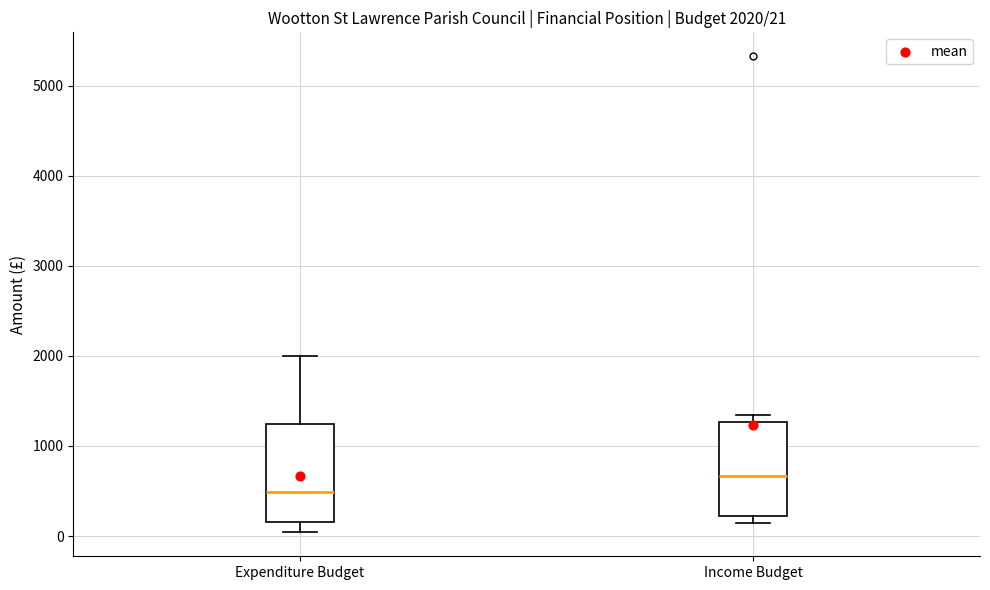

Which box's median line is the lowest?

Expenditure Budget